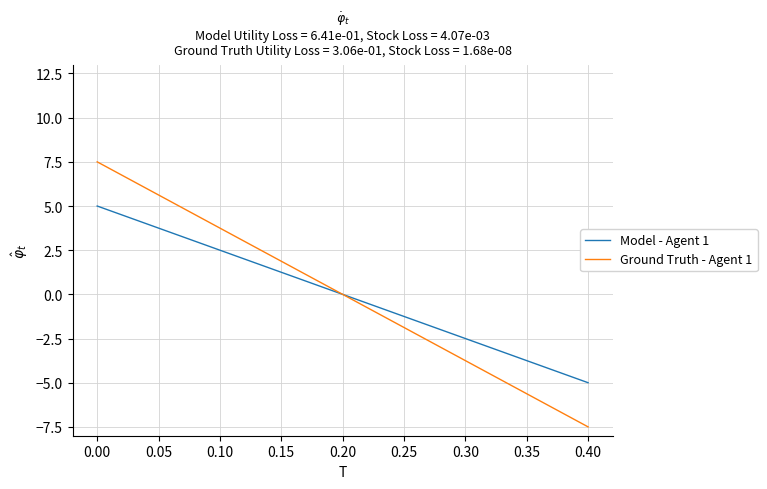

True or false: Model - Agent 1 has more than 0 points higher than both neighbors.

False